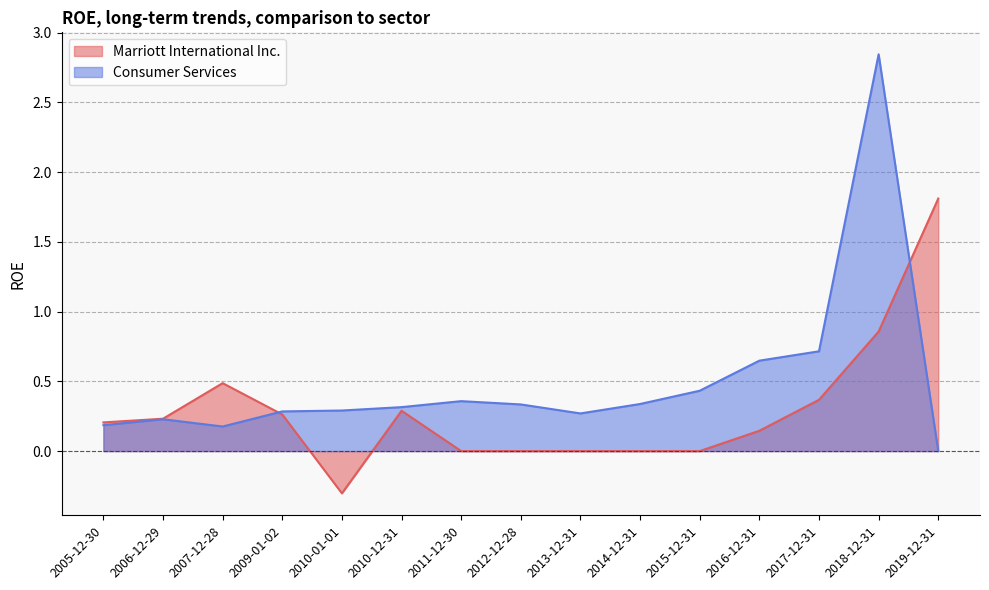

In Marriott International Inc., how many points are higher than both neighbors (excluding endpoints)?

2